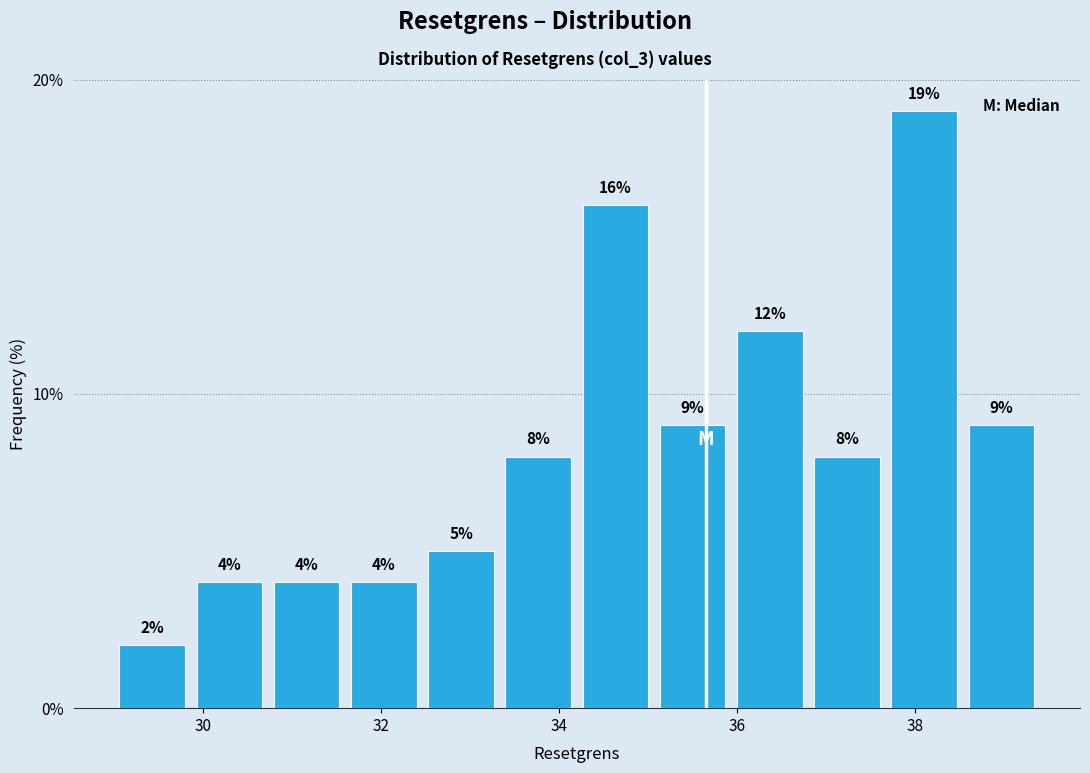

Over which range of the x-axis is the bar tallest?

37.6 to 38.6